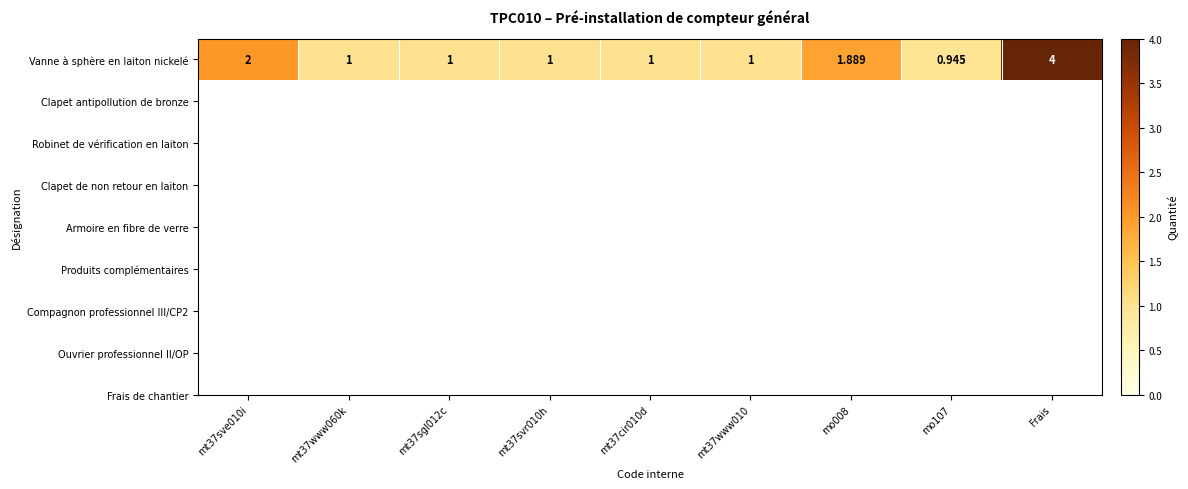

The chart shows a value of 1.0 at mt37www010. True or false?

True